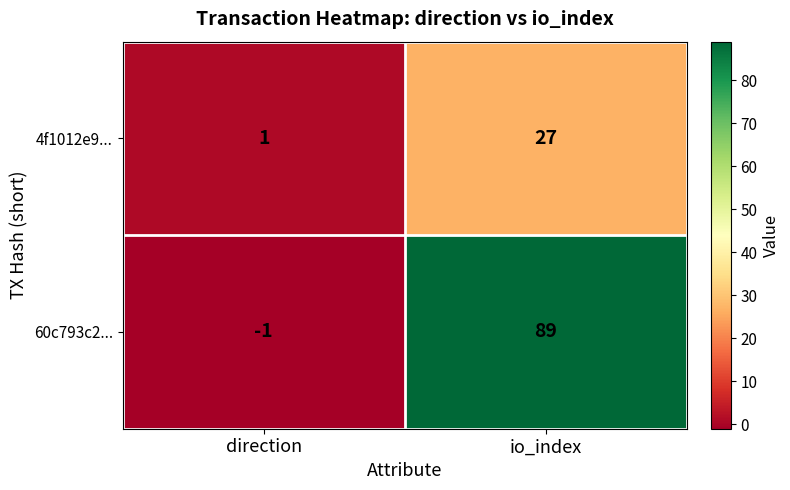

What is the difference between the highest and lowest values at io_index?

62